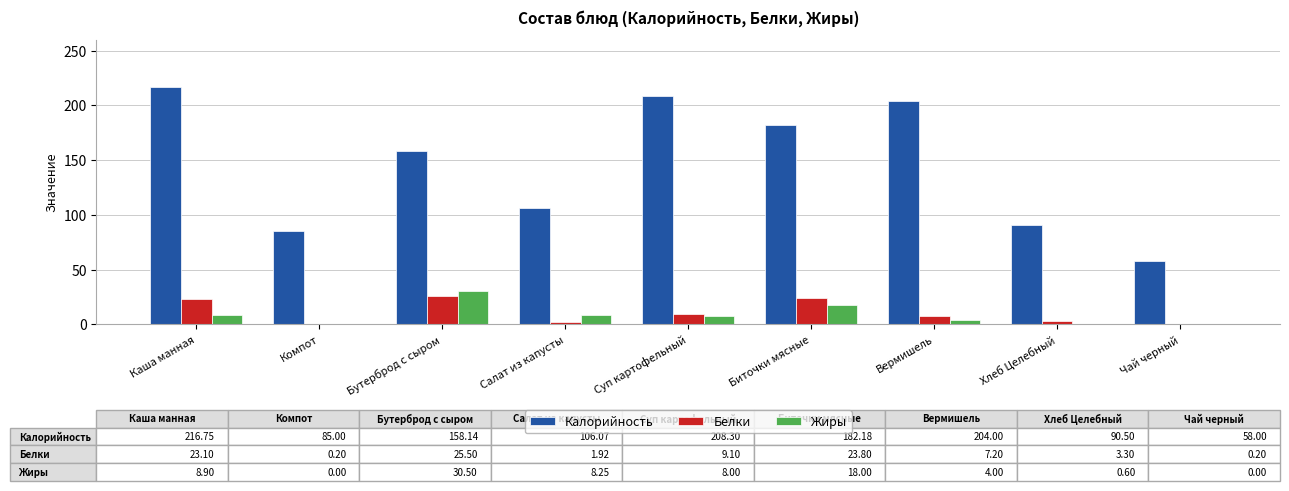

What is the sum of the Жиры values at Суп картофельный and Каша манная?

16.9